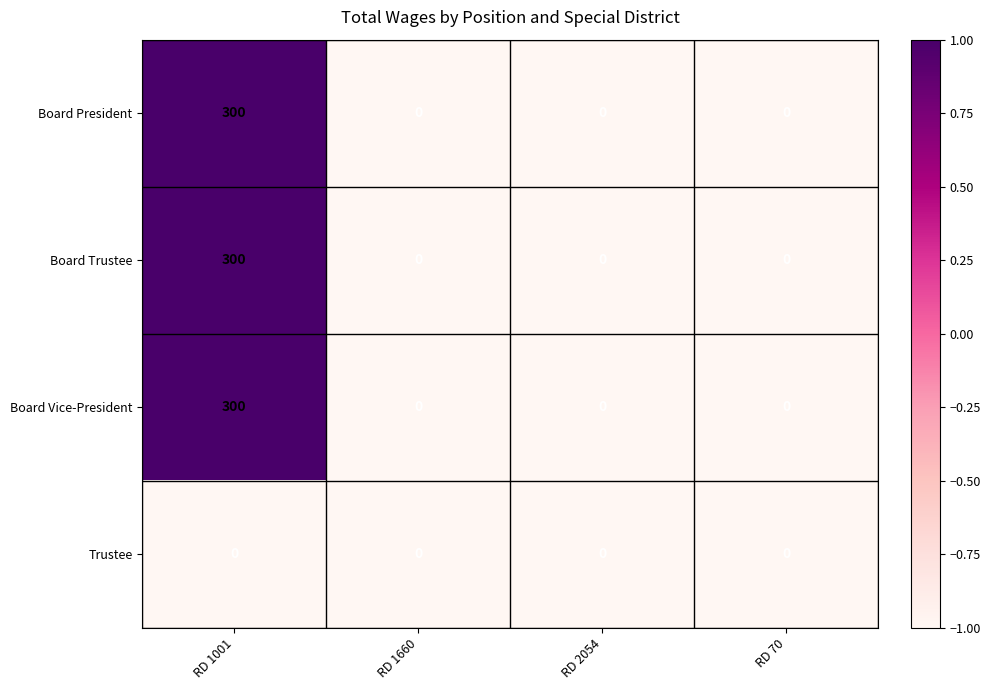

What is the spread (max minus min) of values at RD 1001?

300